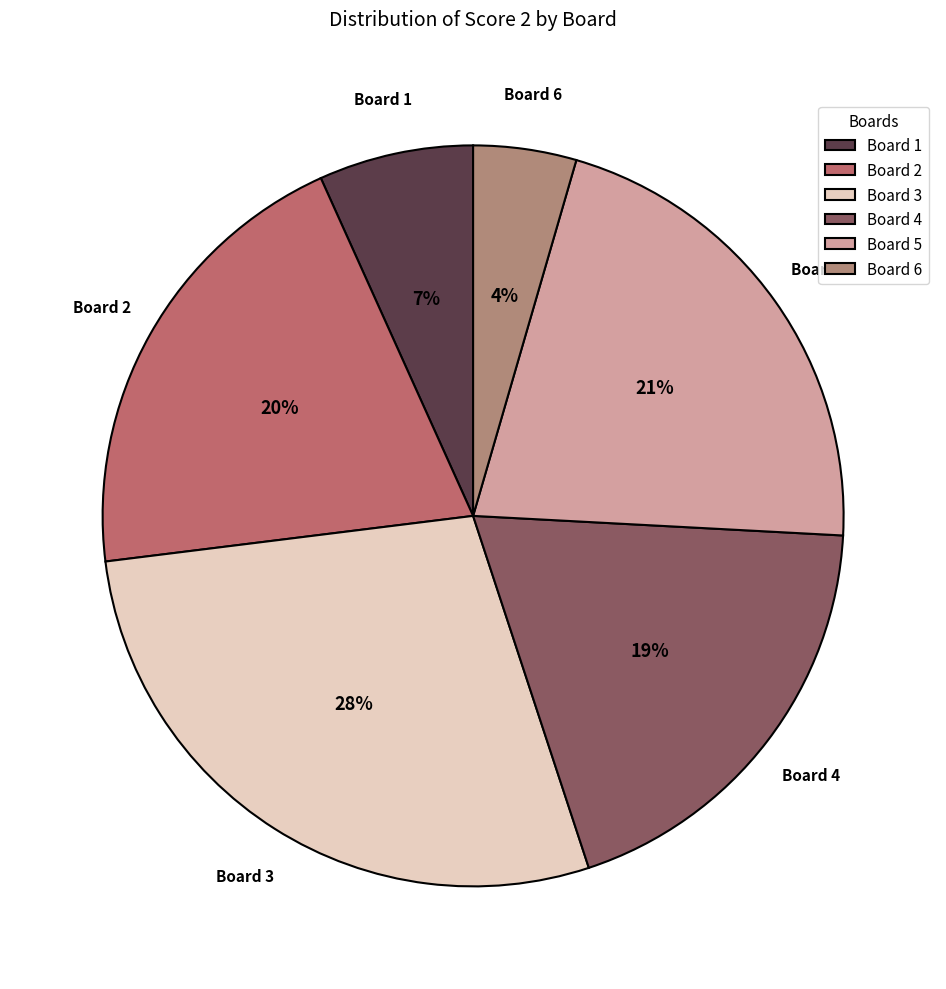

How many segments does this pie chart have?

6